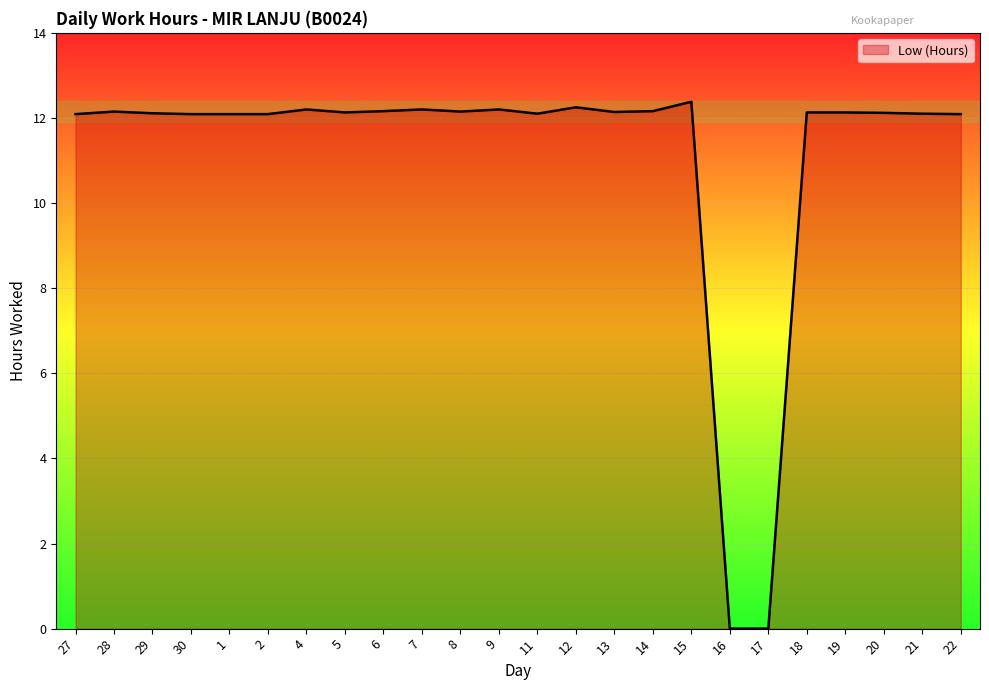

What value does the data have at 19?

12.1